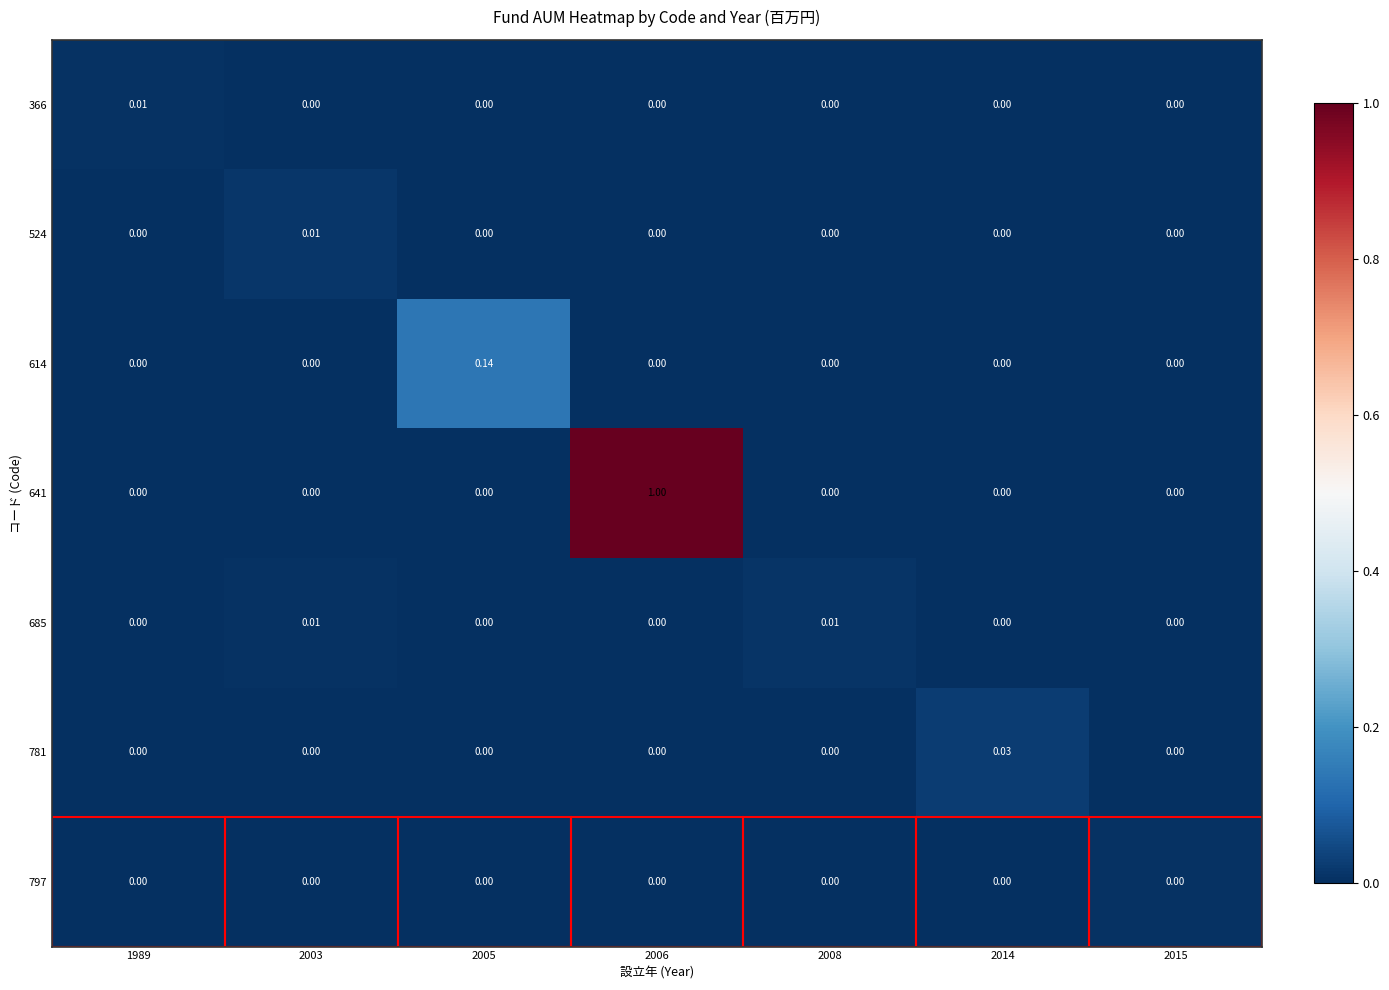

Between 1989 and 2003, which series saw the biggest shift?

524